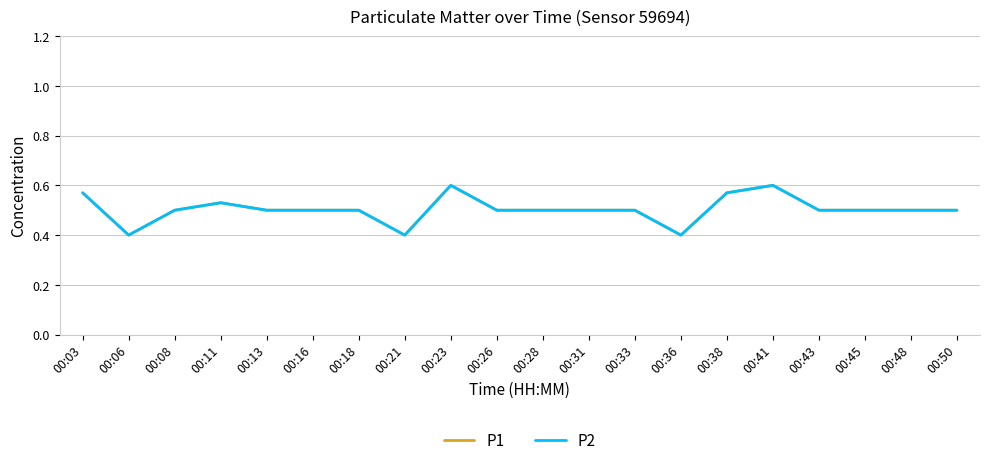

Is it true that P2 equals 0.2 at 00:50?

False